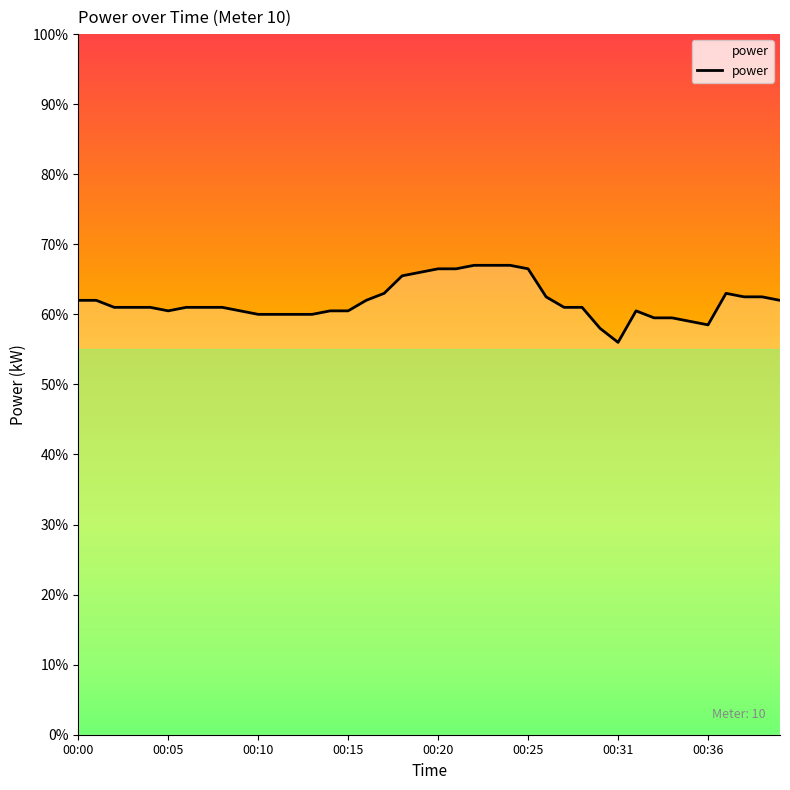

At which category does the chart reach its minimum across all series?

00:31